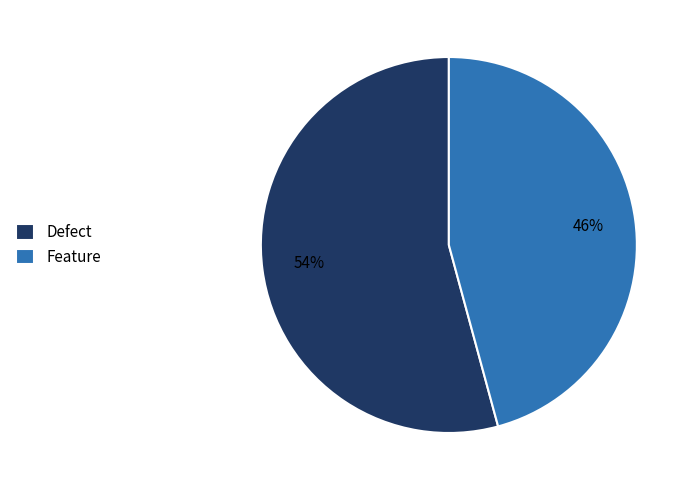

How many slices are in this pie chart?

2